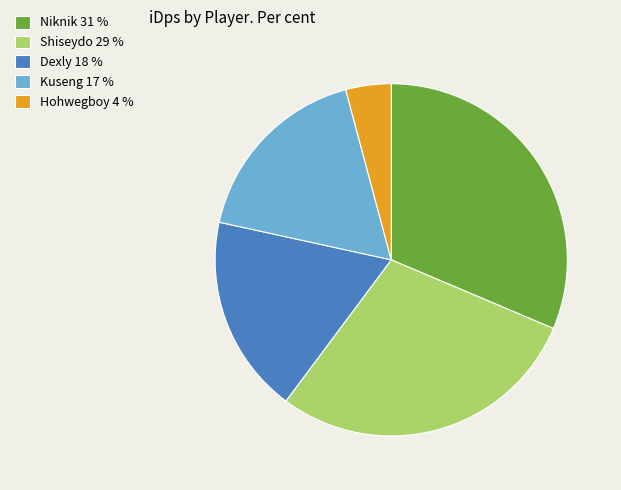

Does any single category account for the majority?

No